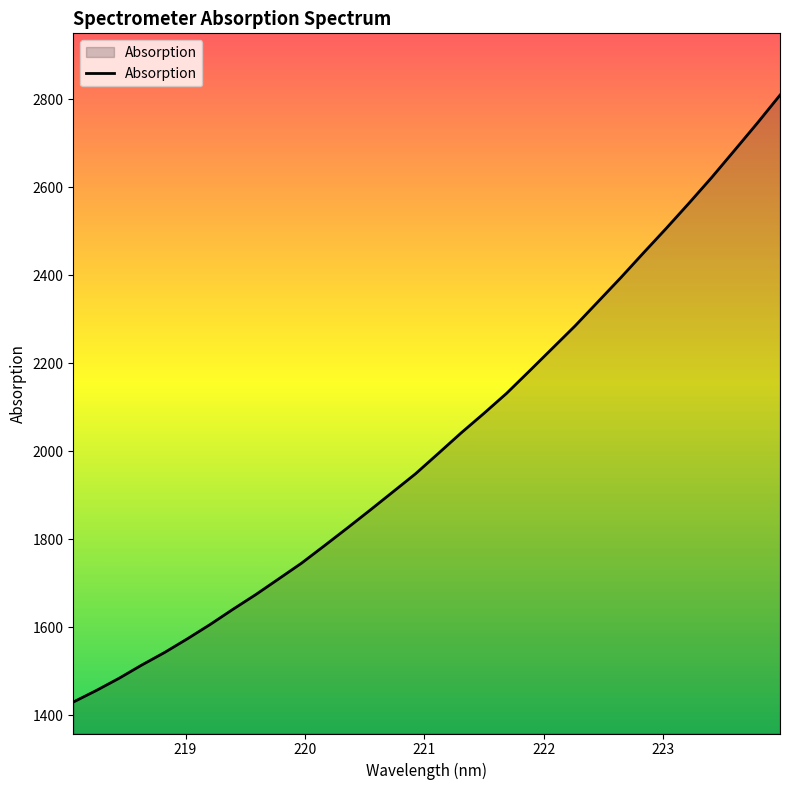

What is the maximum value shown in the chart?

2809.6